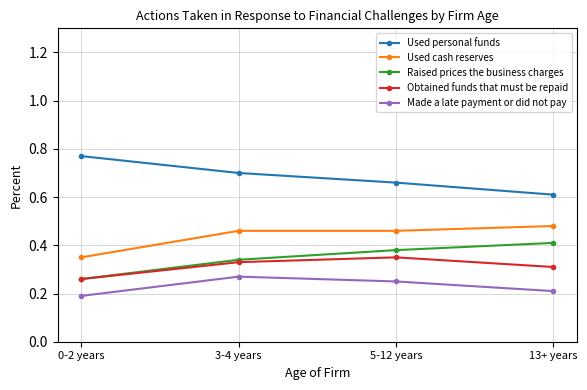

What is the difference between the maximum and minimum values in the Made a late payment or did not pay series?

0.1